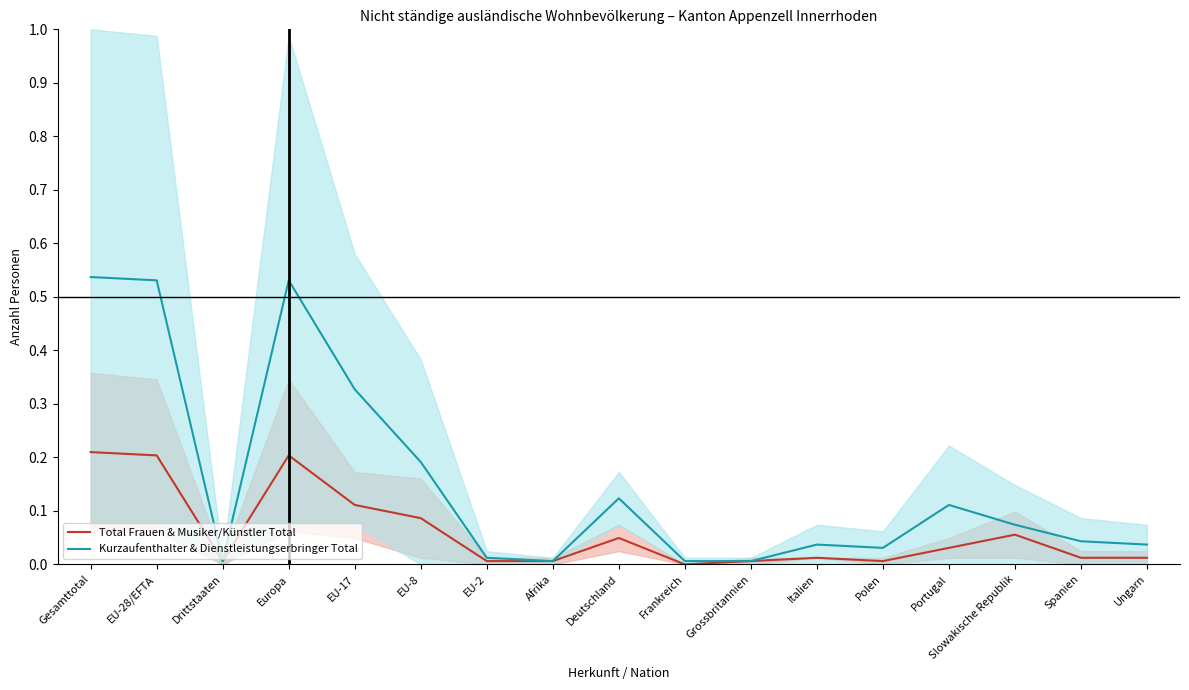

In Total Frauen & Musiker/Künstler Total, how many points are higher than both neighbors (excluding endpoints)?

4